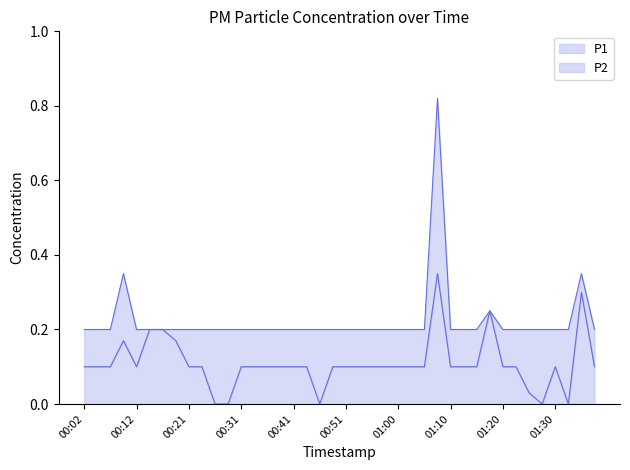

Reading right to left, extract all data points from this chart.

P1: 01:37=0.2	01:35=0.3	01:32=0.2	01:30=0.2	01:27=0.2	01:25=0.2	01:22=0.2	01:20=0.2	01:17=0.2	01:15=0.2	01:13=0.2	01:10=0.2	01:08=0.8	01:05=0.2	01:03=0.2	01:00=0.2	00:58=0.2	00:55=0.2	00:53=0.2	00:51=0.2	00:48=0.2	00:46=0.2	00:43=0.2	00:41=0.2	00:38=0.2	00:36=0.2	00:33=0.2	00:31=0.2	00:29=0.2	00:26=0.2	00:24=0.2	00:21=0.2	00:19=0.2	00:16=0.2	00:14=0.2	00:12=0.2	00:09=0.3	00:07=0.2	00:04=0.2	00:02=0.2
P2: 01:37=0.1	01:35=0.3	01:32=0.0	01:30=0.1	01:27=0.0	01:25=0.0	01:22=0.1	01:20=0.1	01:17=0.2	01:15=0.1	01:13=0.1	01:10=0.1	01:08=0.3	01:05=0.1	01:03=0.1	01:00=0.1	00:58=0.1	00:55=0.1	00:53=0.1	00:51=0.1	00:48=0.1	00:46=0.0	00:43=0.1	00:41=0.1	00:38=0.1	00:36=0.1	00:33=0.1	00:31=0.1	00:29=0.0	00:26=0.0	00:24=0.1	00:21=0.1	00:19=0.2	00:16=0.2	00:14=0.2	00:12=0.1	00:09=0.2	00:07=0.1	00:04=0.1	00:02=0.1